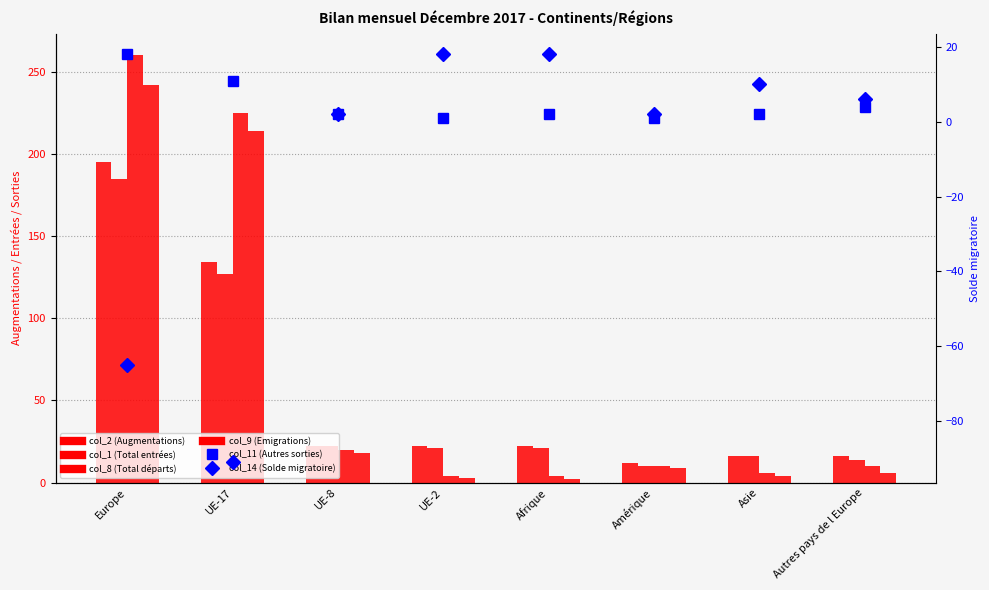

The value of col_14 (Solde migratoire) at UE-2 is 5. True or false?

False